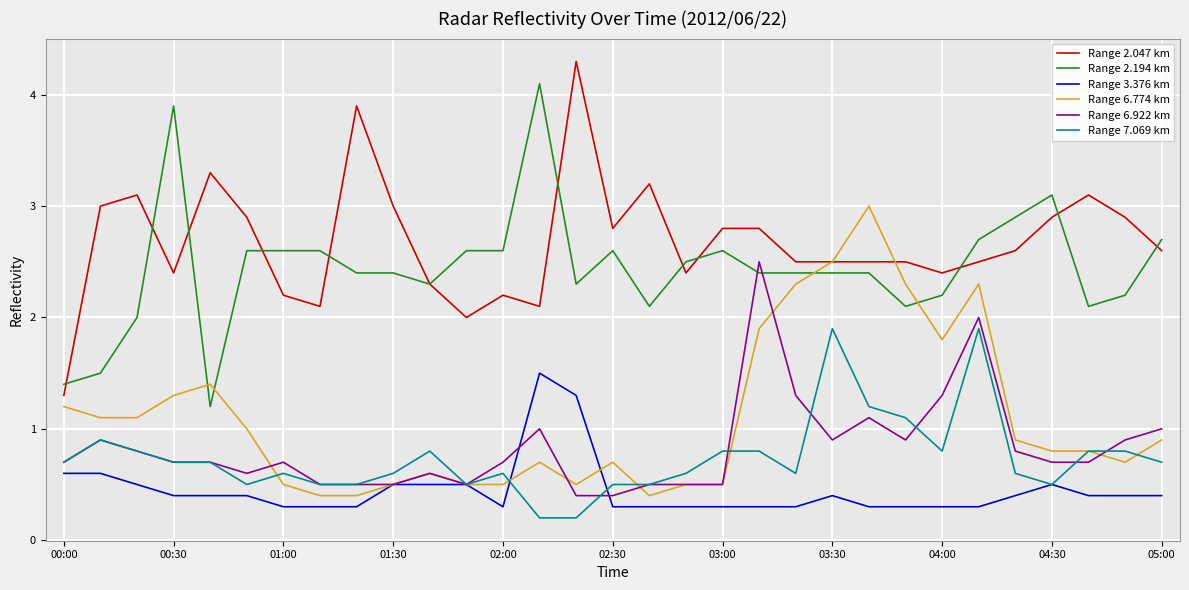

Which series has the largest range (max minus min)?

Range 2.047 km